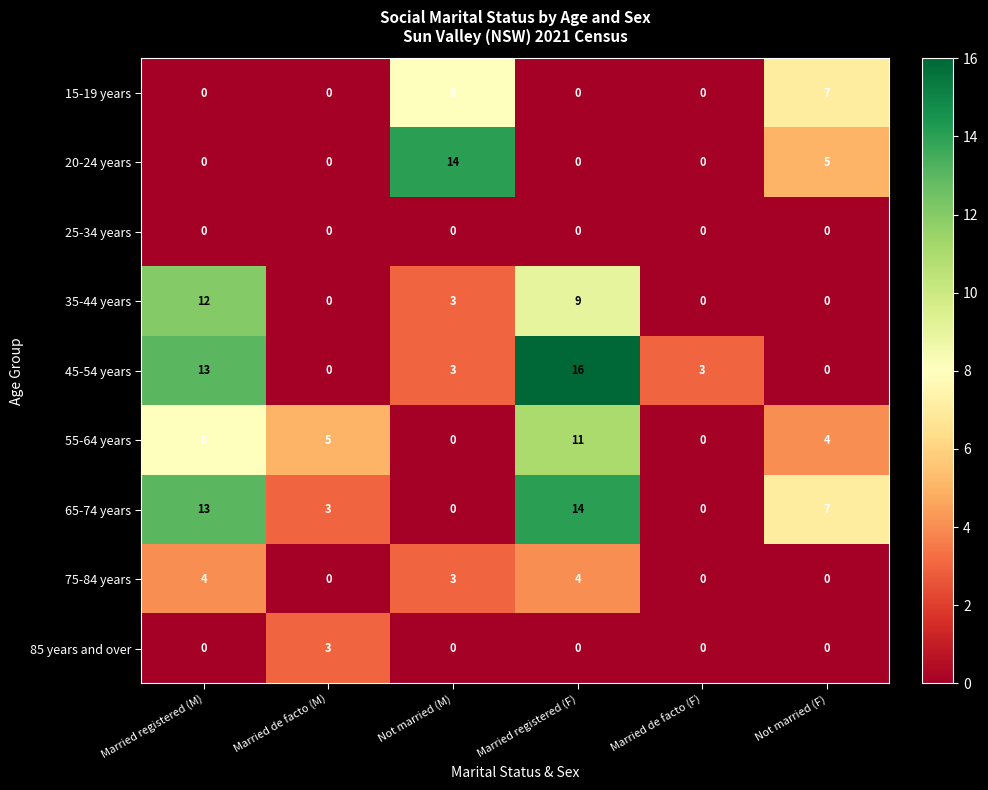

Which series changed the most between Not married (M) and Married de facto (F)?

20-24 years